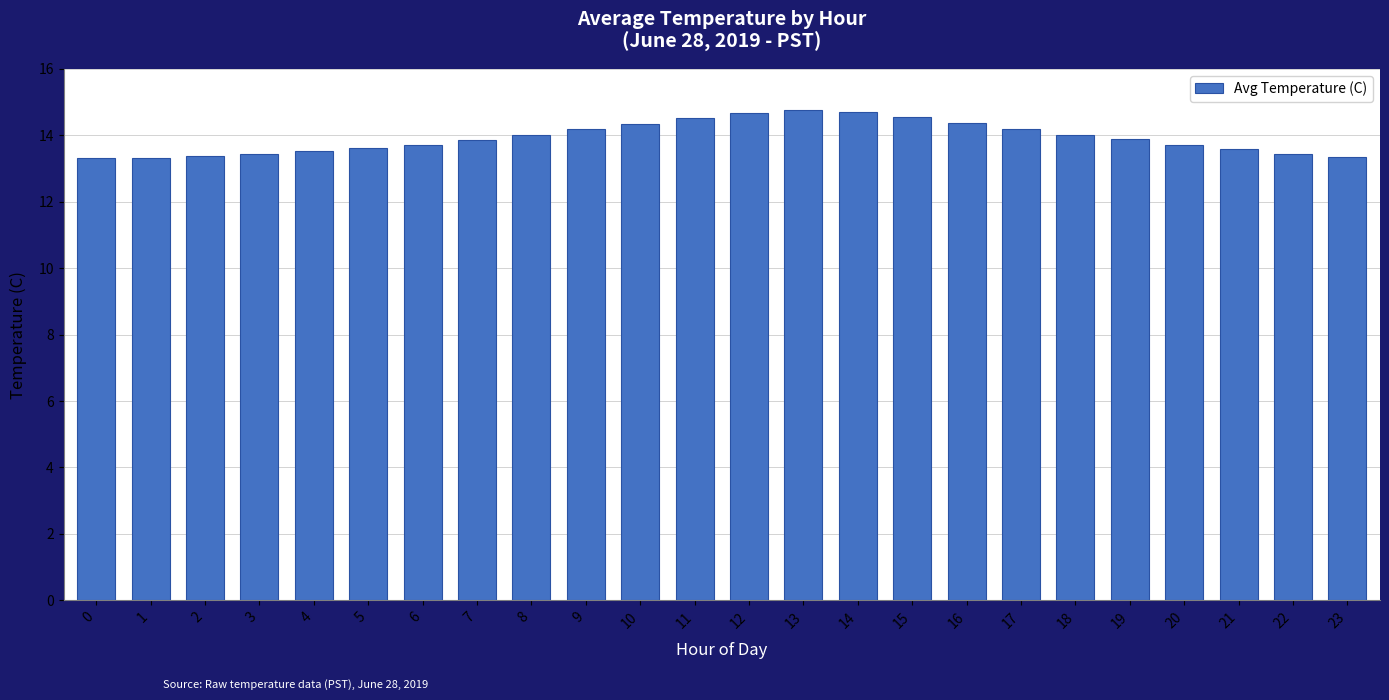

What is the value of the 13th bar from the left?

14.7